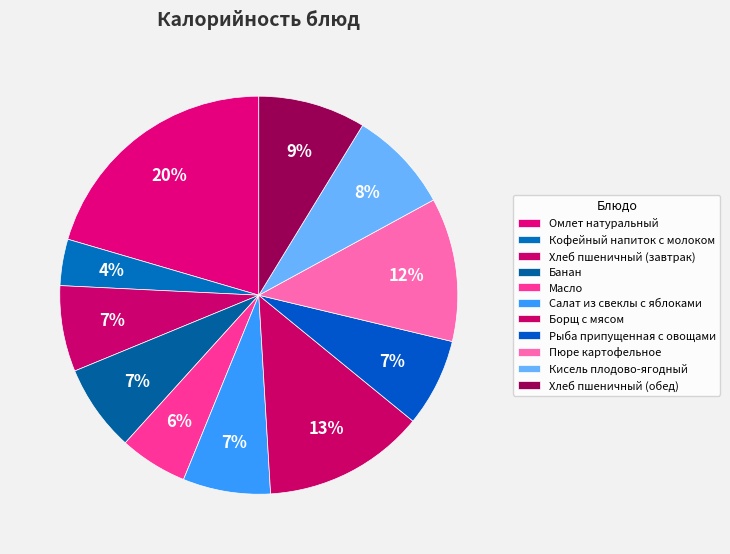

How many segments does this pie chart have?

11